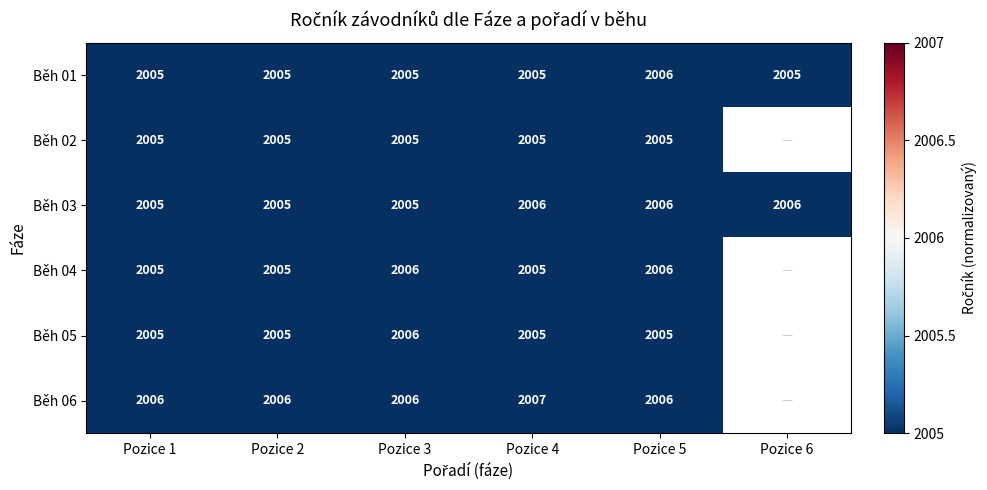

Is the value of Běh 01 at Pozice 3 greater than the value of Běh 04 at Pozice 5?

No